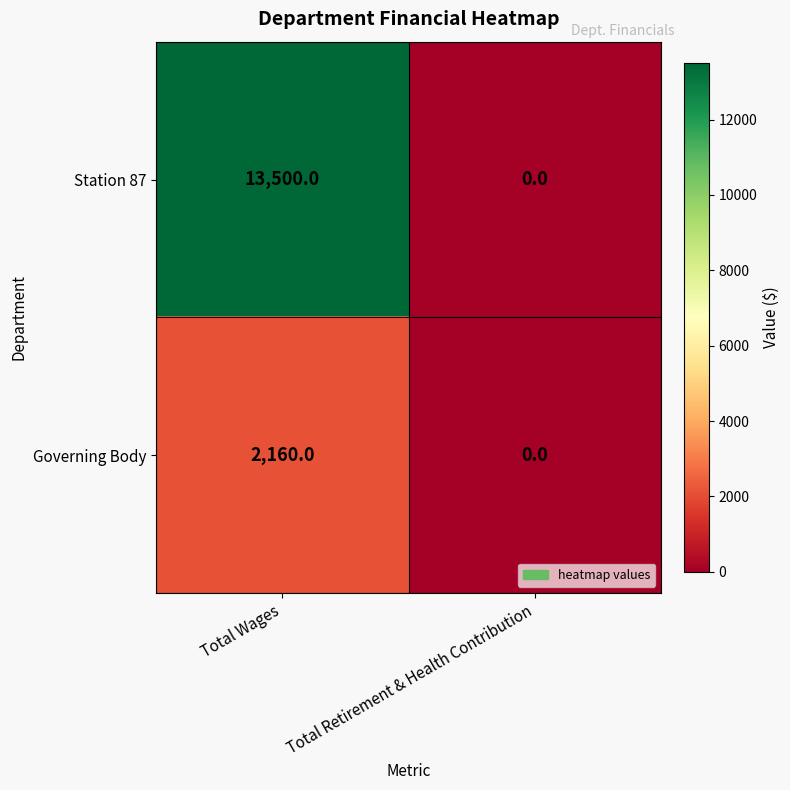

True or false: Governing Body has a value of 1025 at Total Wages.

False